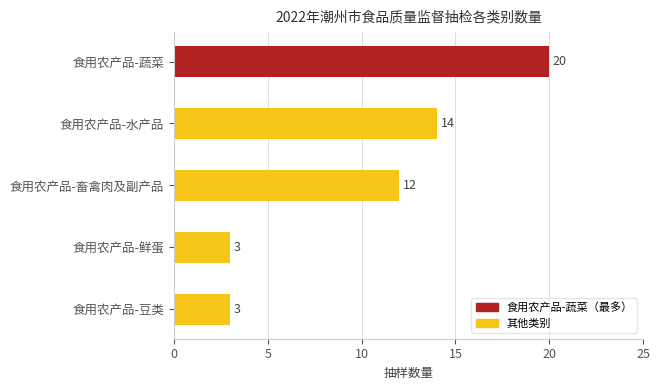

Approximately how many times larger is the value at 食用农产品-豆类 compared to 食用农产品-鲜蛋?

1.0